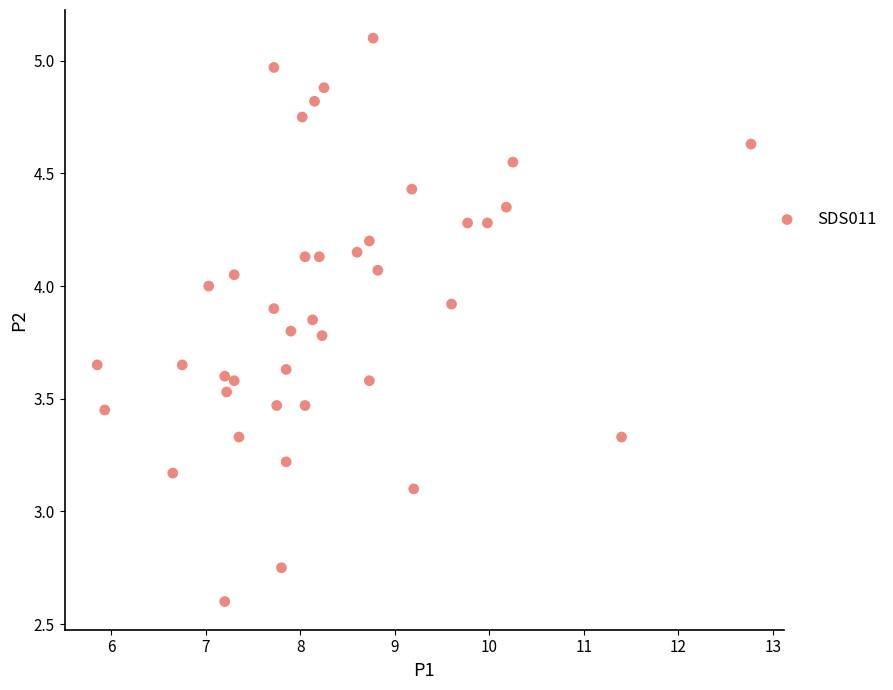

What is the range of Y values (max minus min)?

2.5